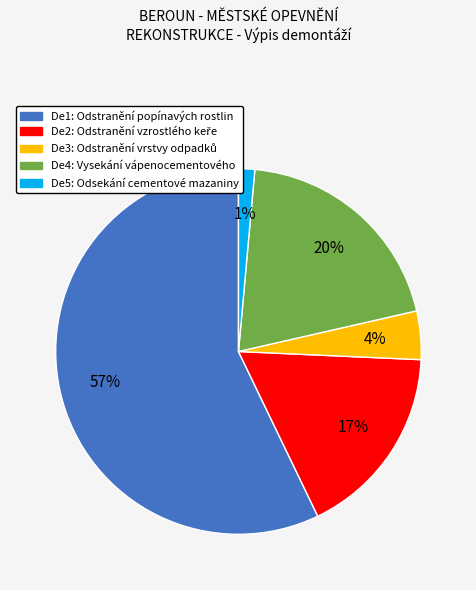

Is there any slice that represents more than half of the pie?

Yes